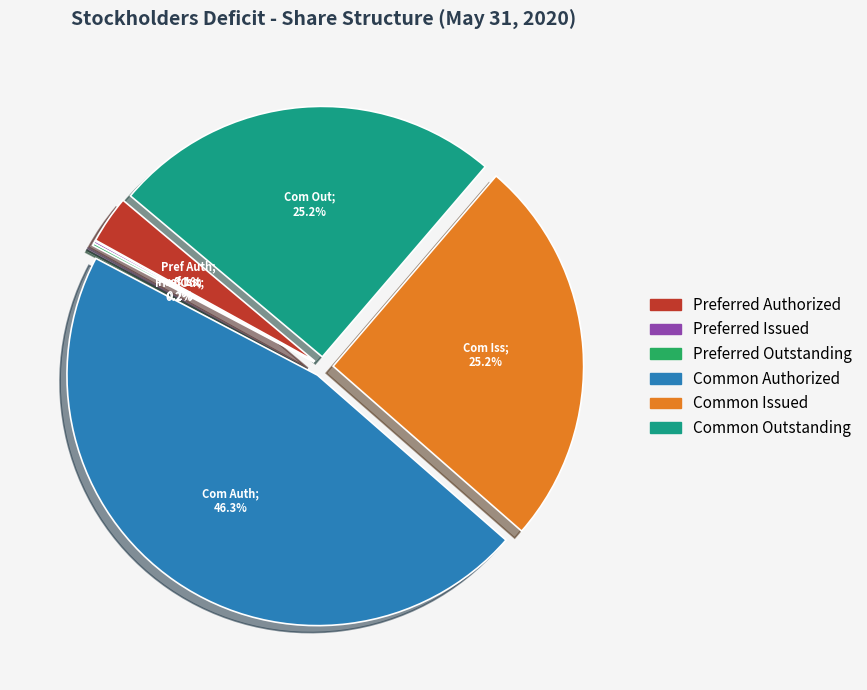

What is the ratio of the value at Preferred stock, shares authorized to the value at Preferred stock, shares issued?

20.0